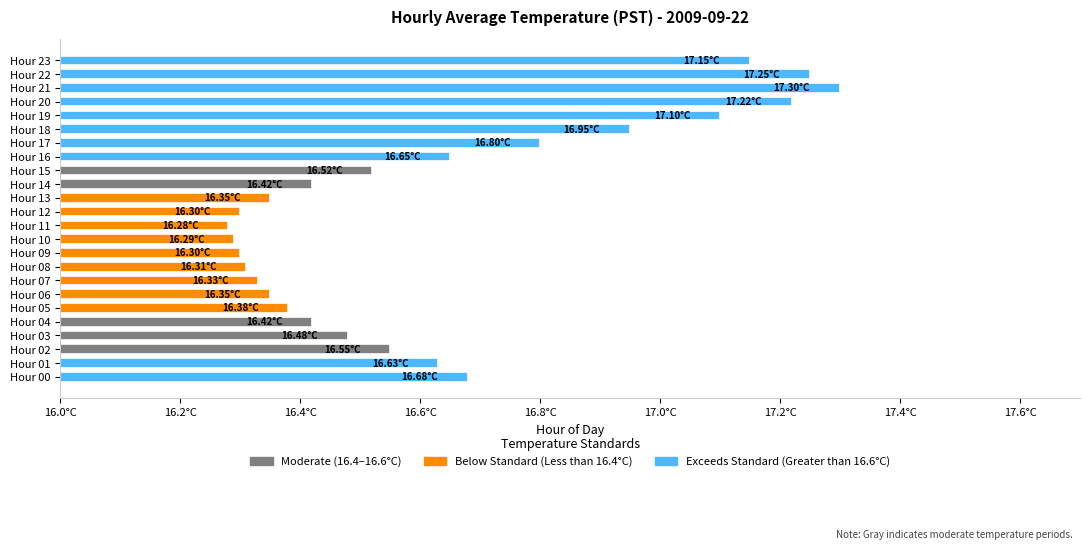

Which label corresponds to the smallest value in the chart?

Hour 11